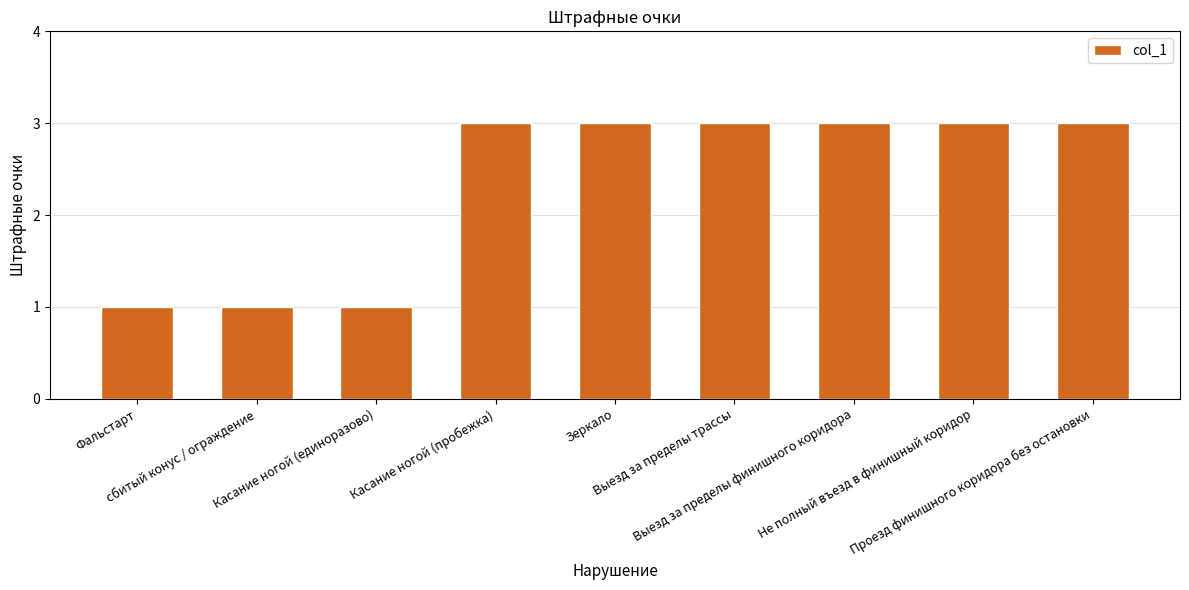

The value at Выезд за пределы трассы is 3. True or false?

True